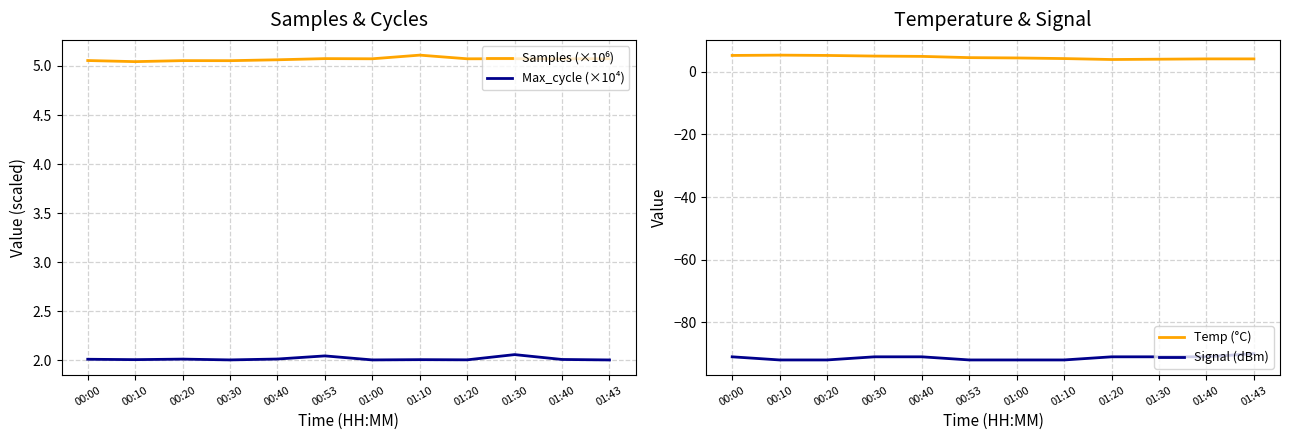

How many values in the Temp (°C) series exceed 4?

10